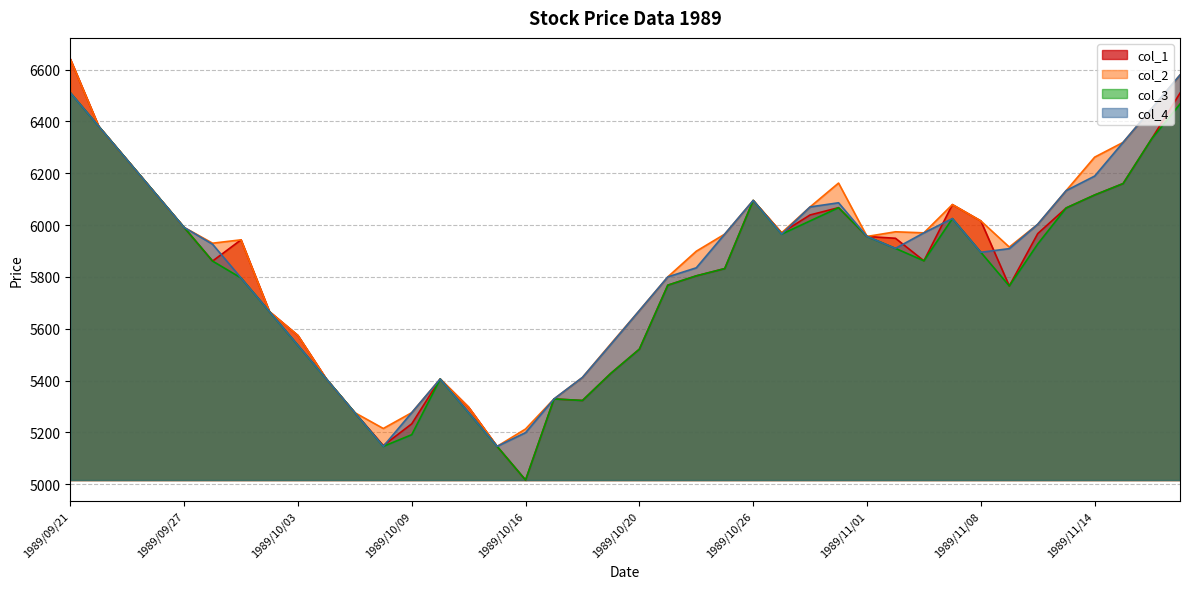

At how many categories does at least one series exceed 6457?

2